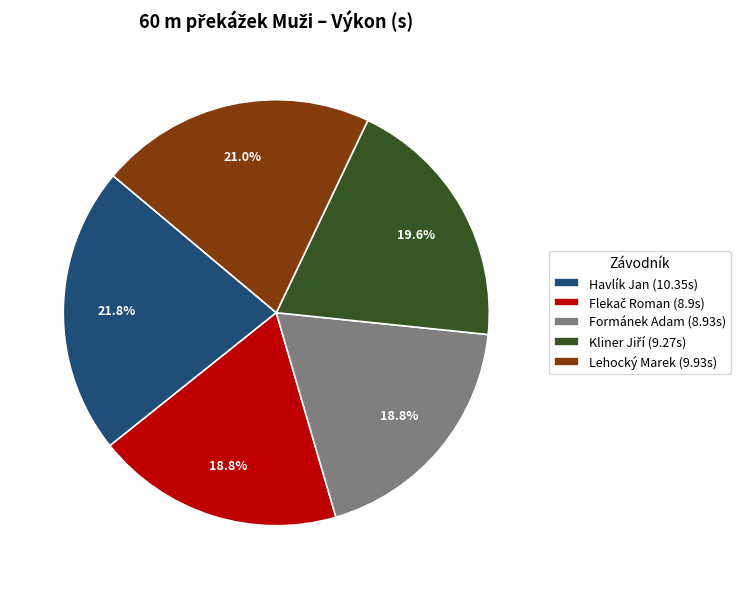

Count the number of slices in the pie.

5